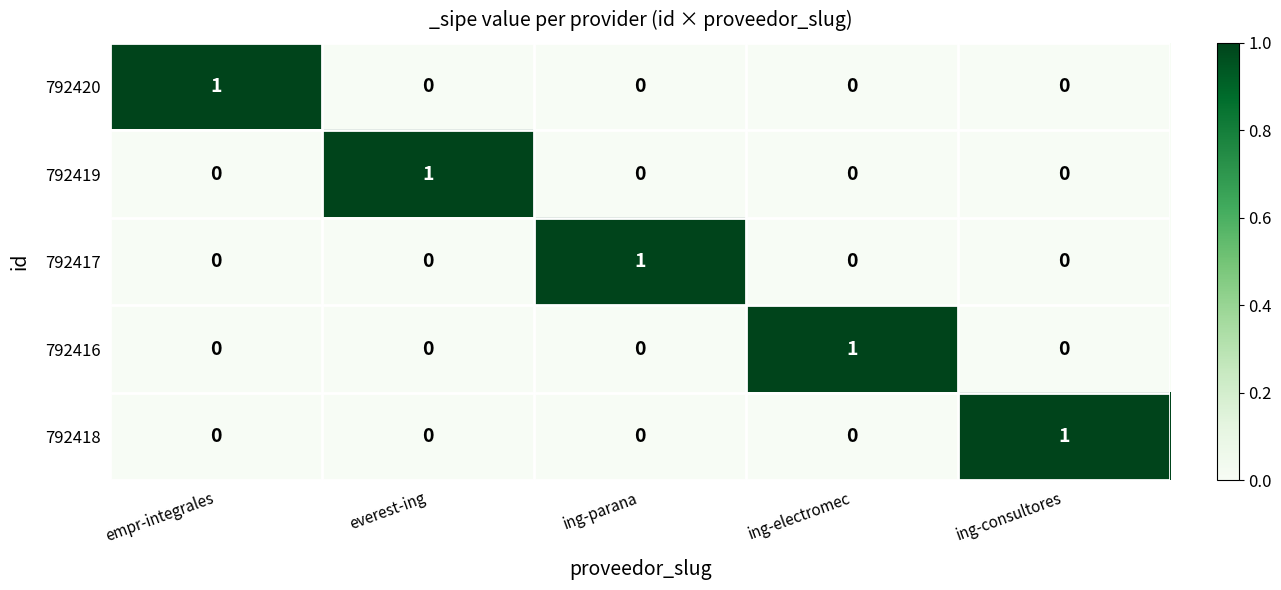

How many data points in 792419 are above 0?

1